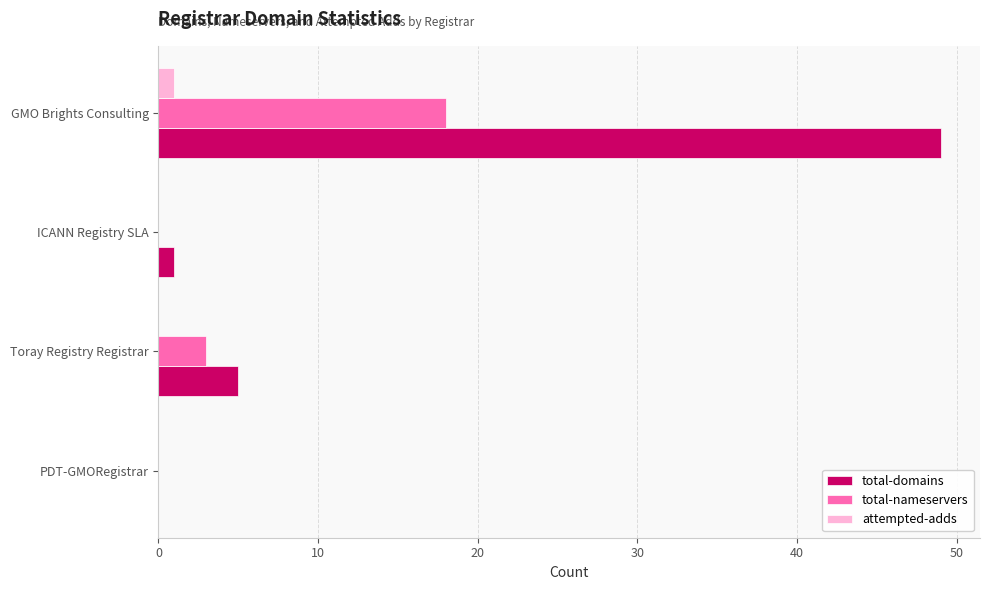

At which label is total-nameservers closest to 9?

Toray Registry Registrar